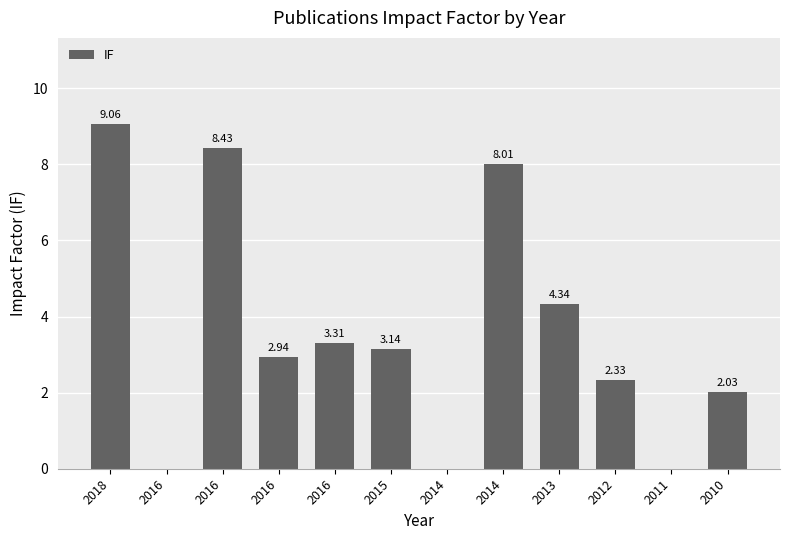

Which category has the highest value across all series?

2018